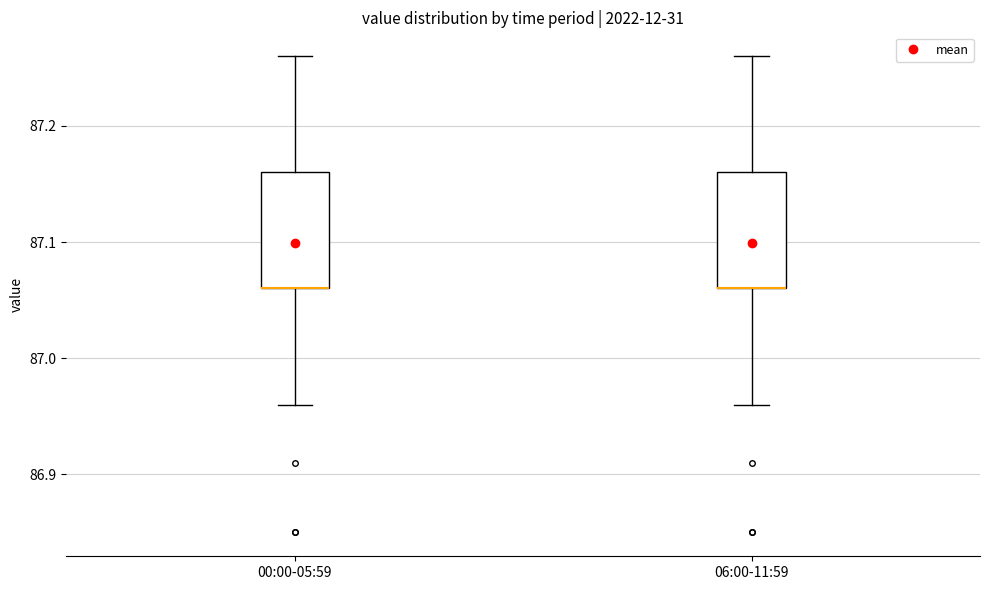

Where is the lower edge of the box for 06:00-11:59 on the y-axis? The values are not printed on the chart, so give them approximately, as read against the axis.

87.06